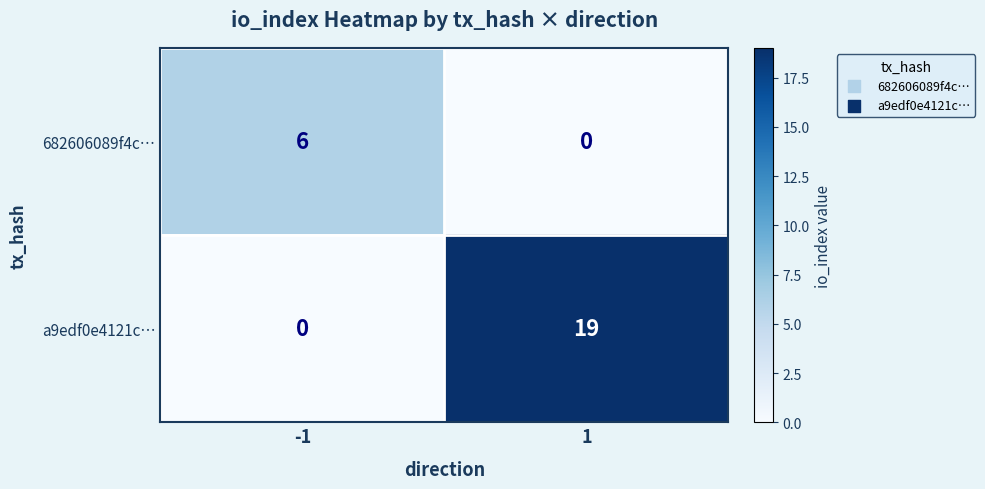

Which series has the largest range (max minus min)?

a9edf0e4121c…